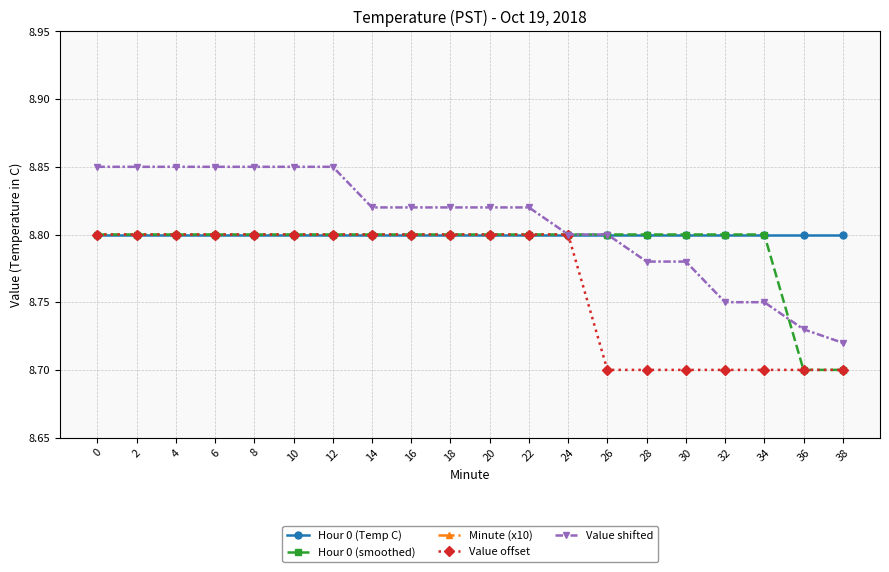

What is the difference between the second highest and second lowest values in the Value shifted series?

0.1